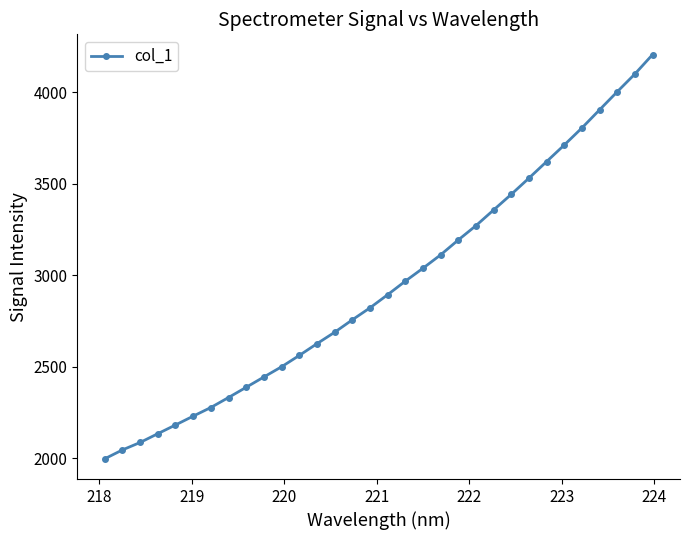

True or false: the data has more than 1 interior local peaks.

False